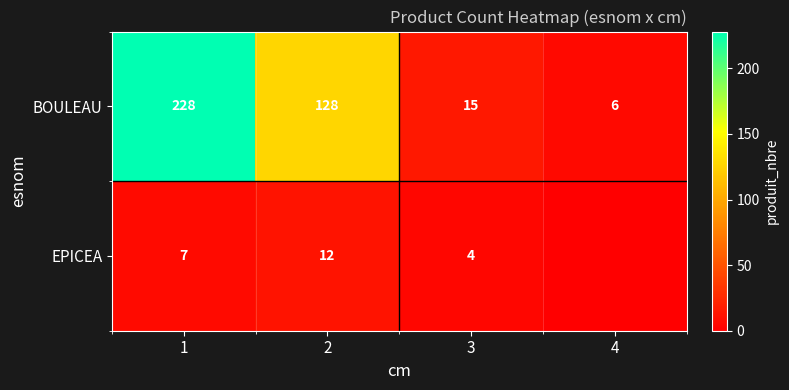

What is the total value across all series at 4?

6